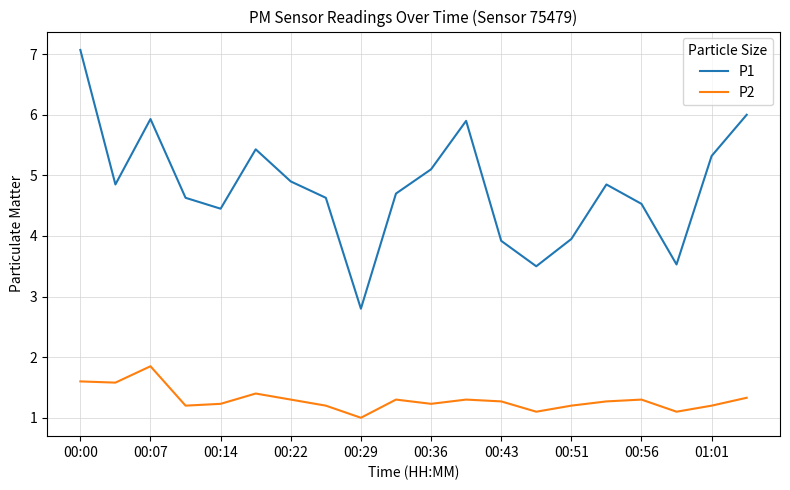

Rank the series by their maximum value, from highest to lowest.

P1, P2